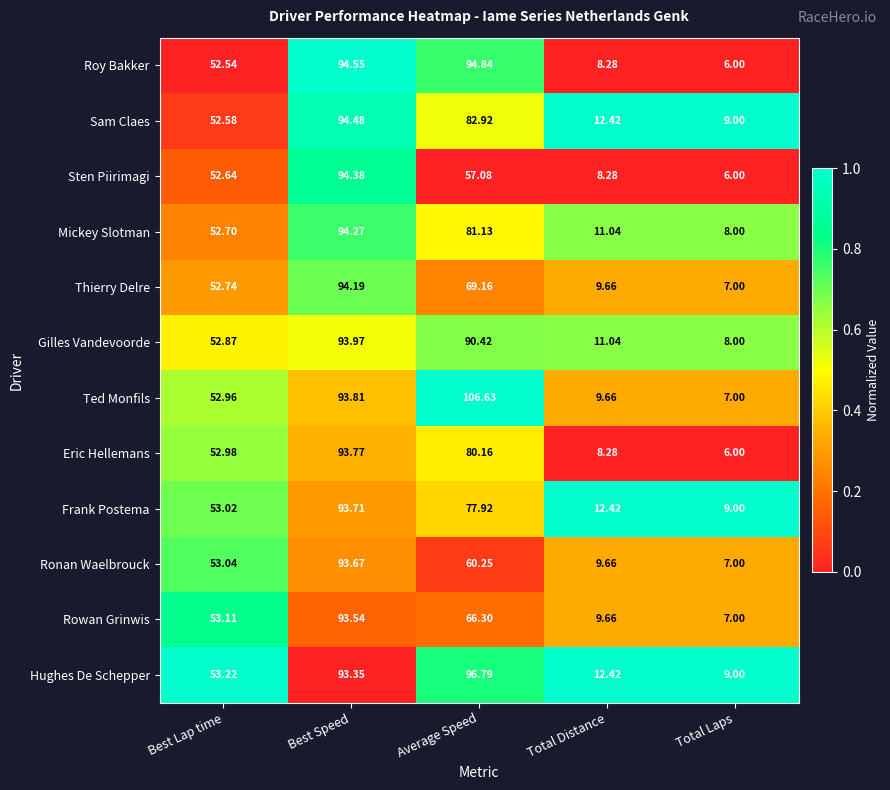

Where is Hughes De Schepper nearest to the value 52?

Best Lap time